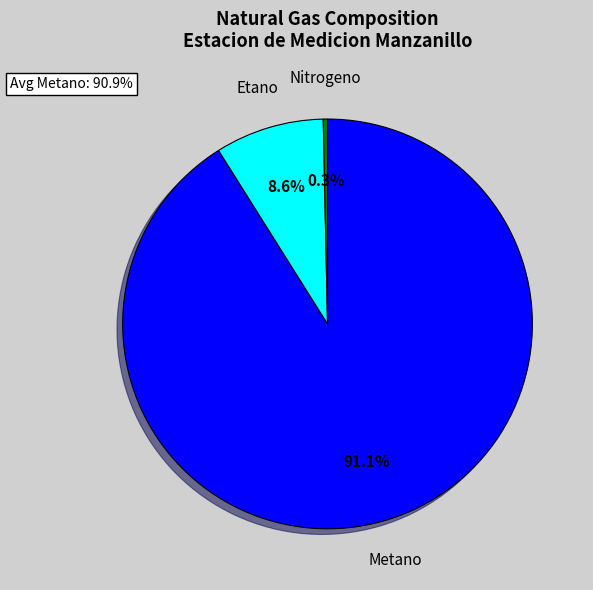

Is there a majority slice in this chart?

Yes